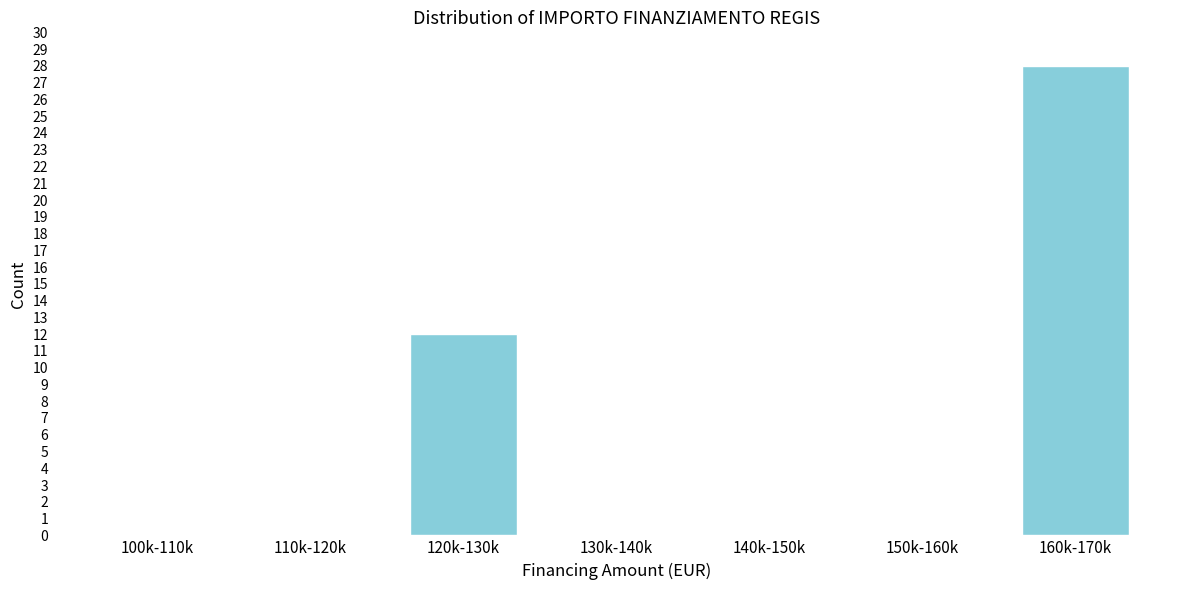

Reading left to right, transcribe all the data shown in this chart.

100k-110k=0	110k-120k=0	120k-130k=12	130k-140k=0	140k-150k=0	150k-160k=0	160k-170k=28